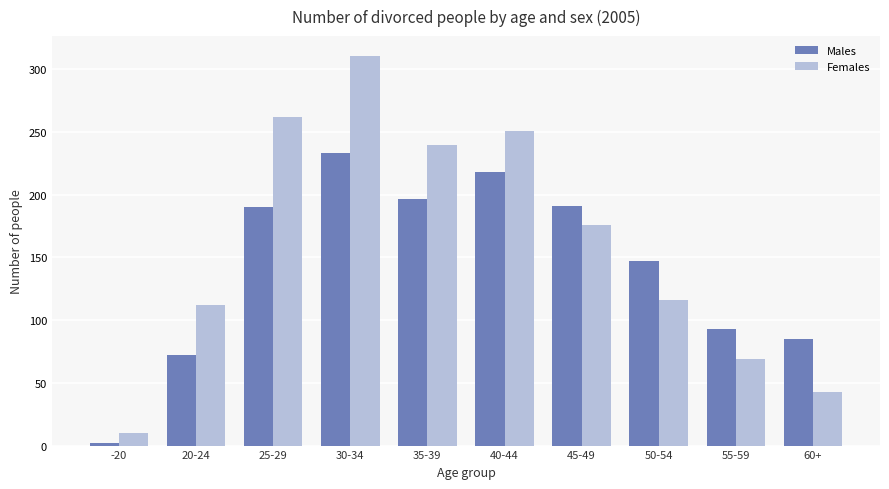

What is the difference between the maximum and second lowest values in the Males series?

161